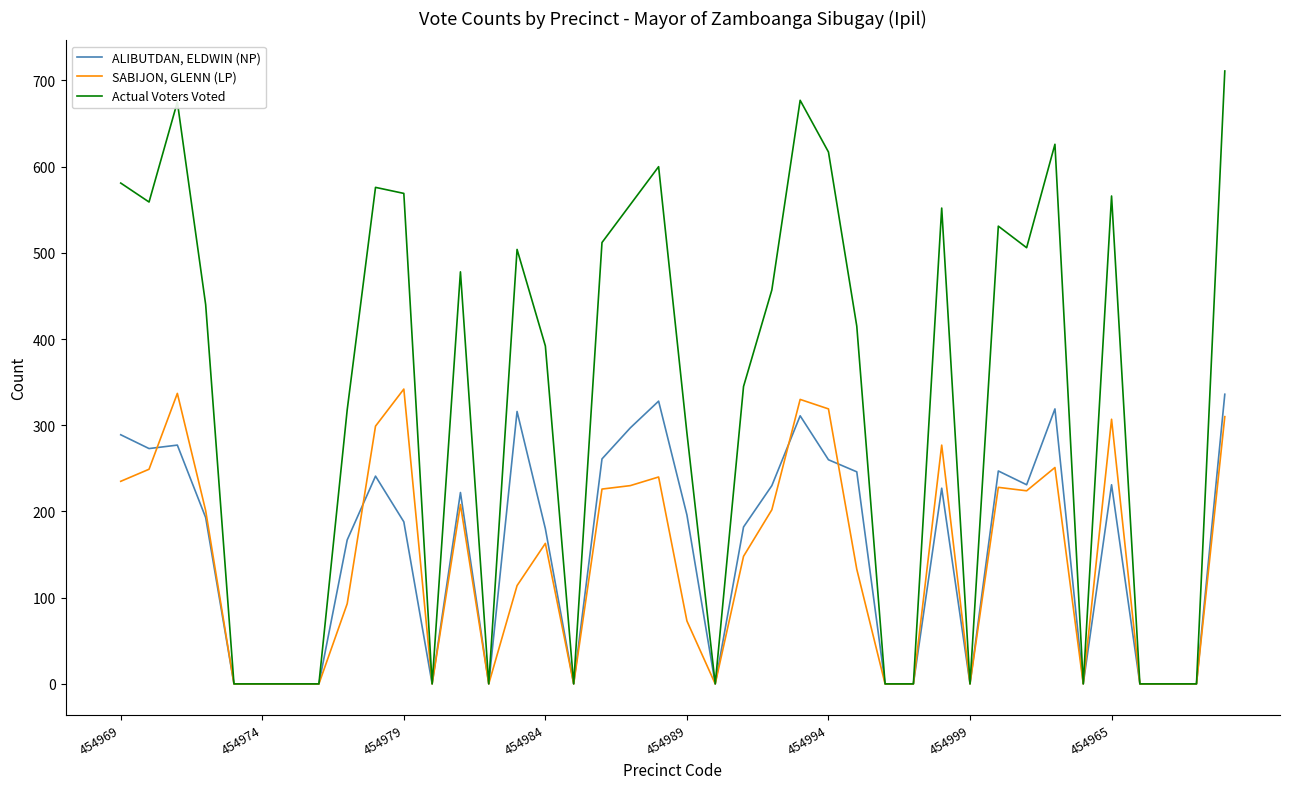

What is the greatest value displayed?

711